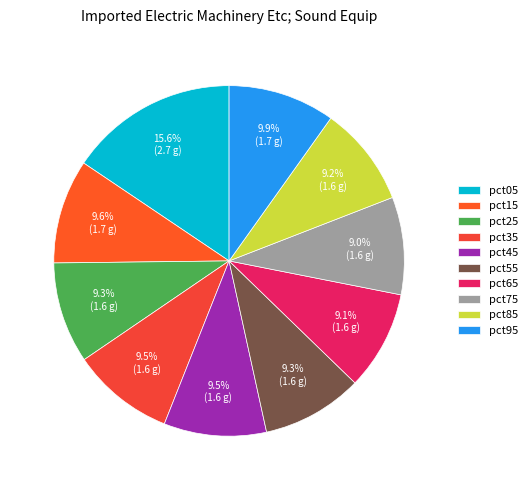

Is there a majority slice in this chart?

No